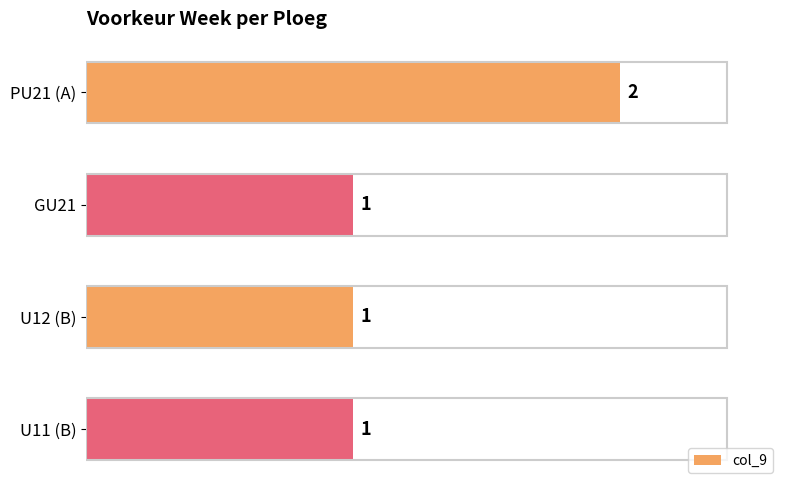

Are the bars grouped side by side (vs. stacked)?

No